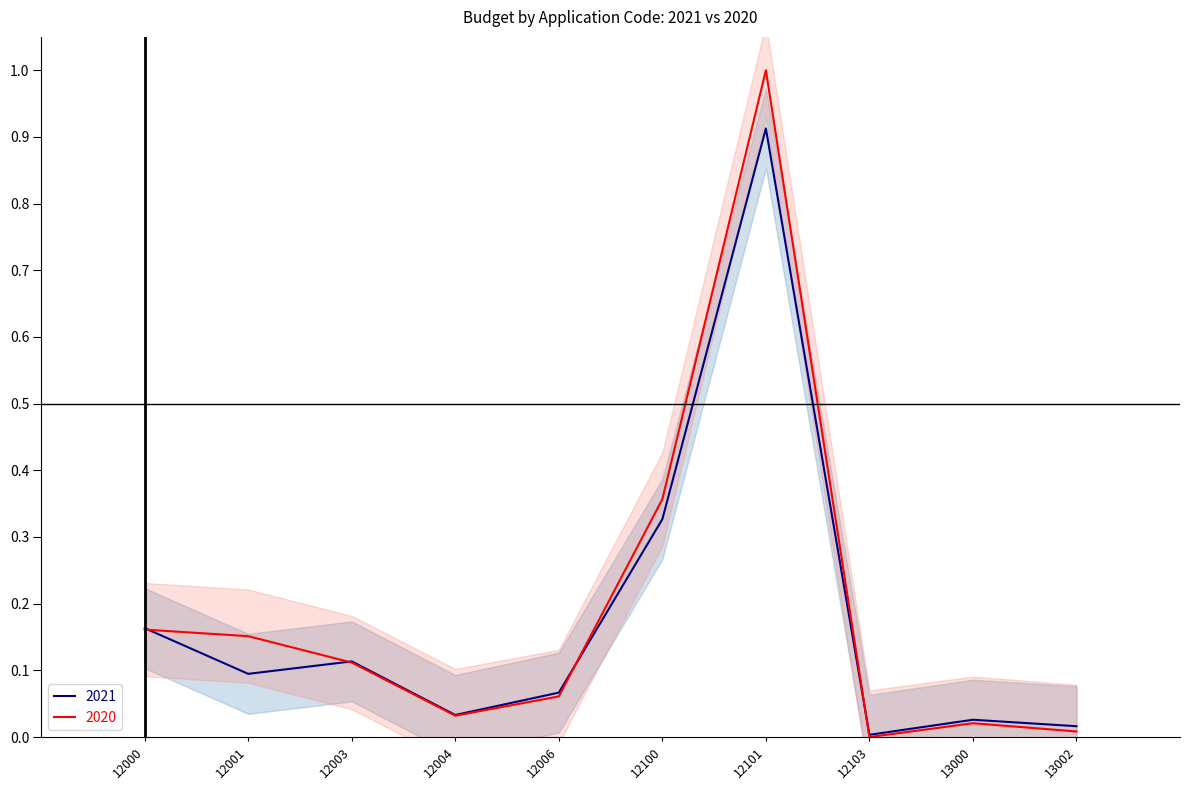

Between 12001 and 12101, which series saw the biggest shift?

2020